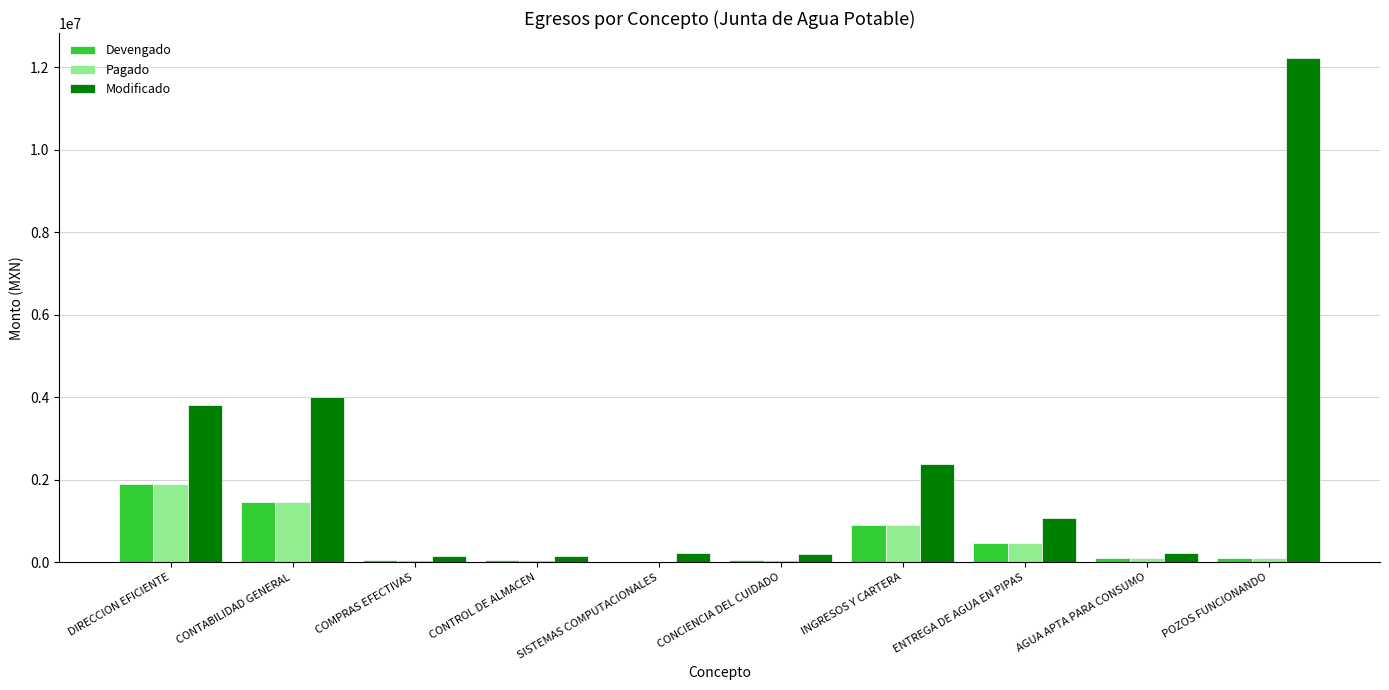

What is the total value across all series at ENTREGA DE AGUA EN PIPAS?

2045596.4